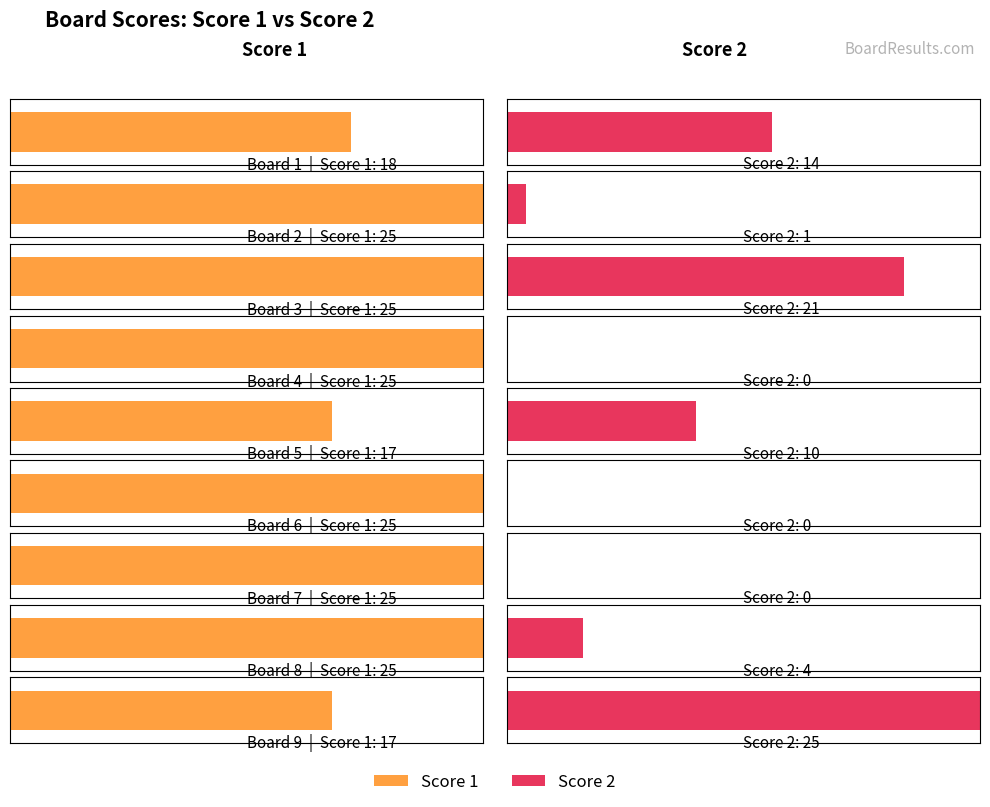

What is the difference between the Score 2 values at Board 1 and Board 4?

14